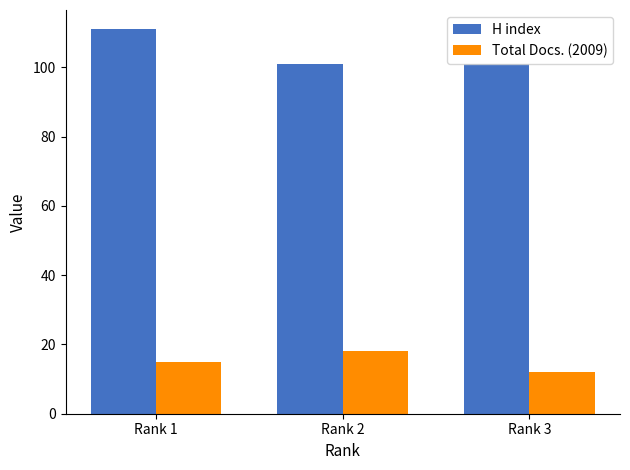

The value of Total Docs. (2009) at Rank 2 is 26. True or false?

False